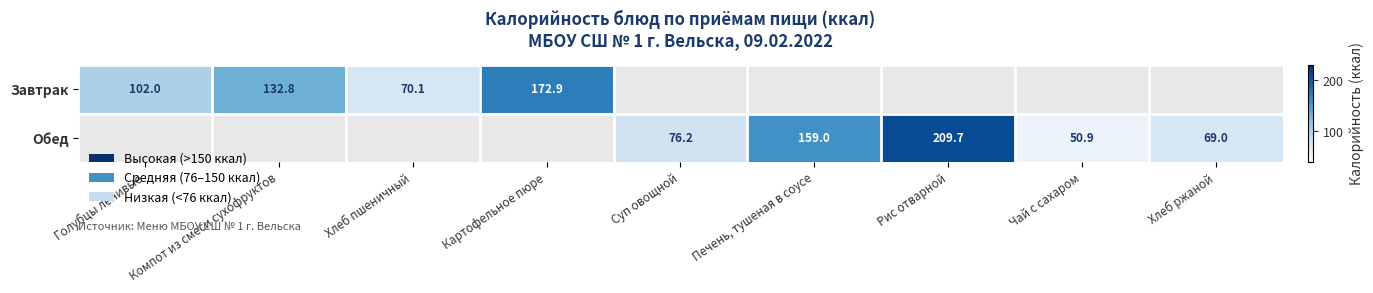

Count the number of categories in the chart.

9